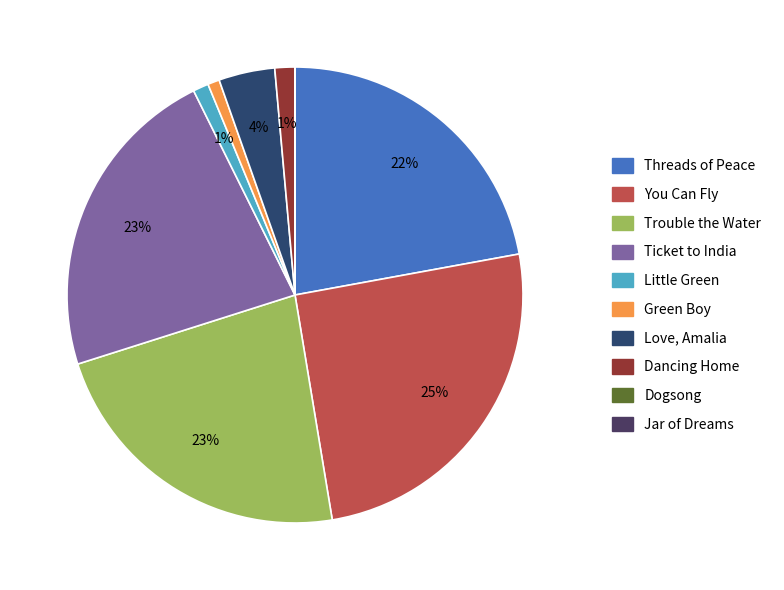

To the nearest percent, what portion does You Can Fly represent?

25%